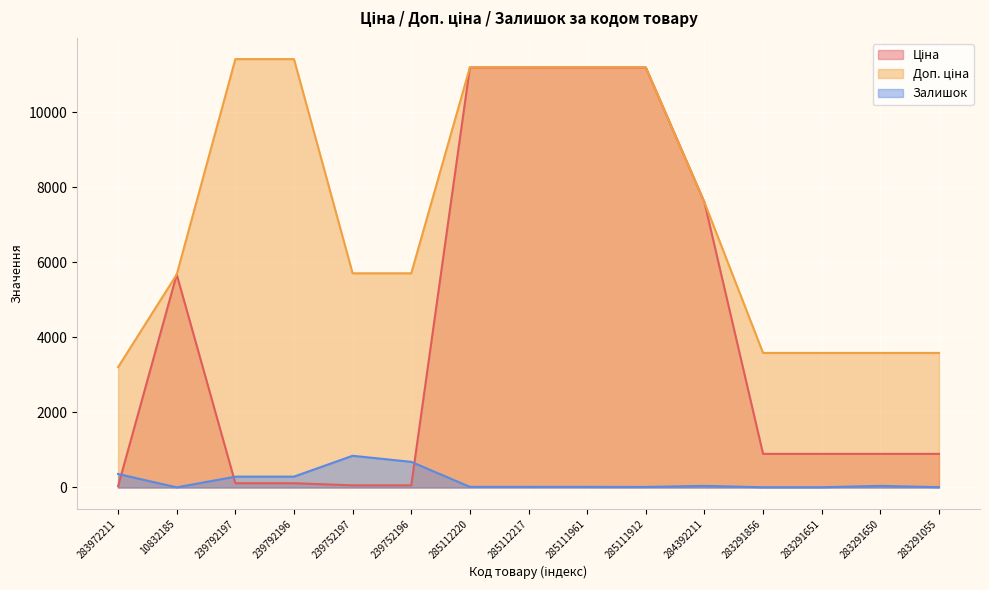

Where does the Залишок series first go above 17?

283972211